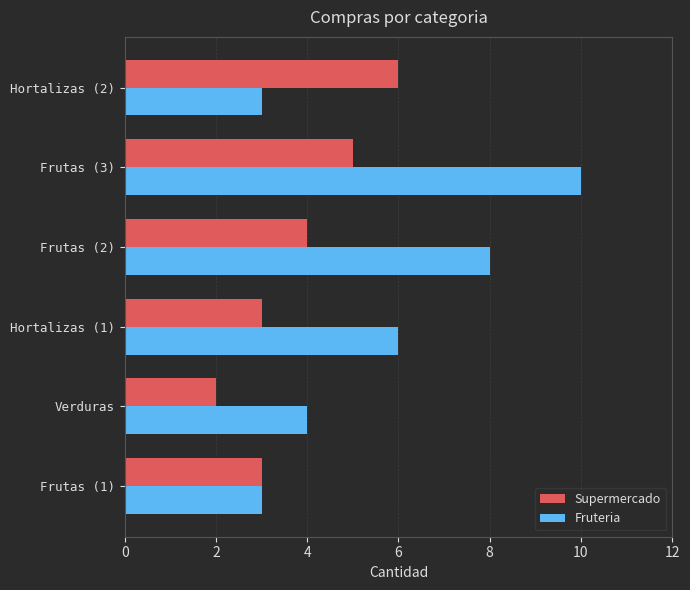

What is the maximum value shown in the chart?

10